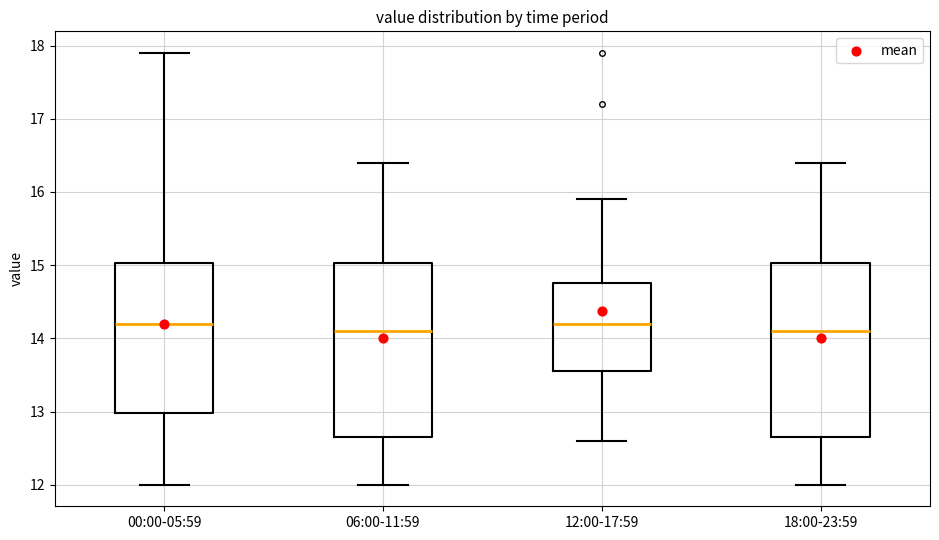

Reading left to right, transcribe this box plot: for each box, give where its median line is, the range the box spans, and where its two whiskers end, as read against the y-axis. The values are not printed on the chart, so give them approximately, as read against the axis.

00:00-05:59: median 14.2, box 13.0 to 15.0, whiskers 12.0 to 17.9
06:00-11:59: median 14.1, box 12.7 to 15.0, whiskers 12.0 to 16.4
12:00-17:59: median 14.2, box 13.6 to 14.8, whiskers 12.6 to 15.9
18:00-23:59: median 14.1, box 12.7 to 15.0, whiskers 12.0 to 16.4